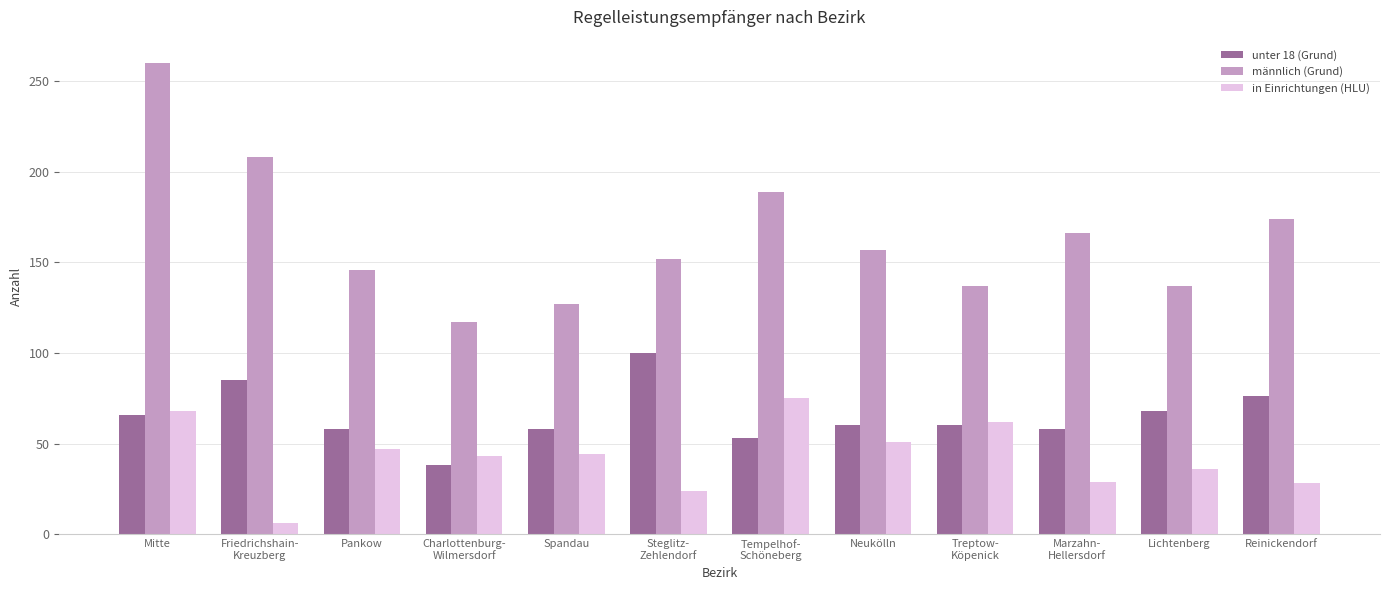

Count the number of data series in this chart.

3